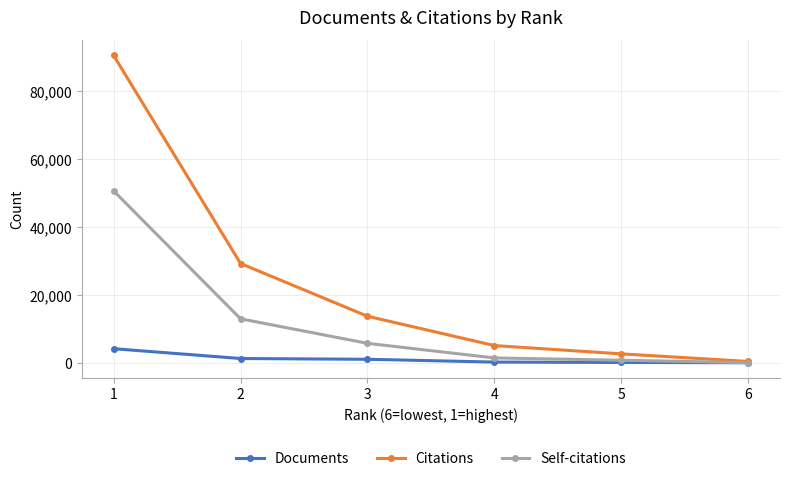

Count the number of categories in the chart.

6